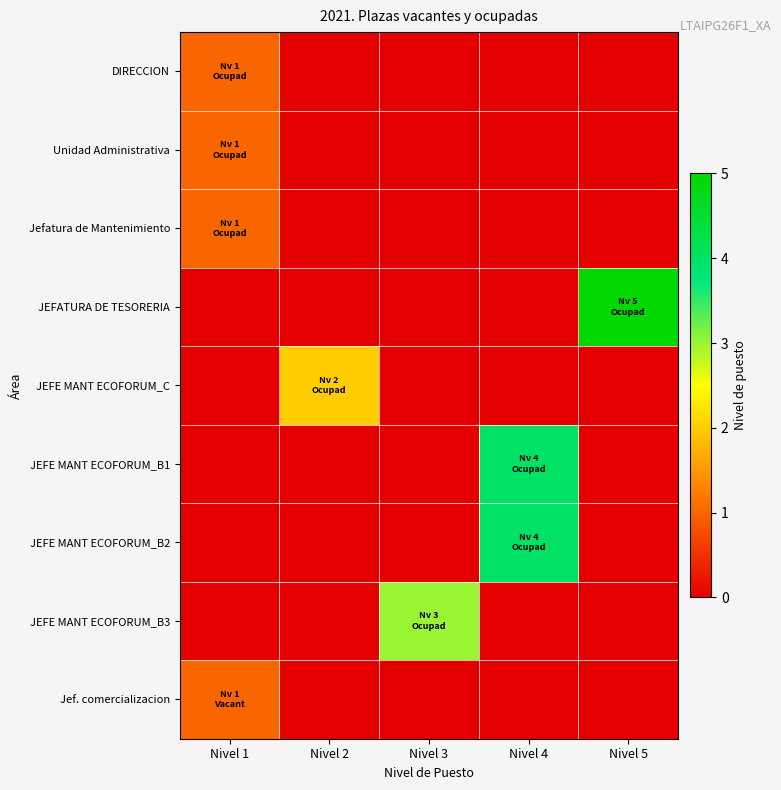

Which series has the largest range (max minus min)?

JEFATURA DE TESORERIA